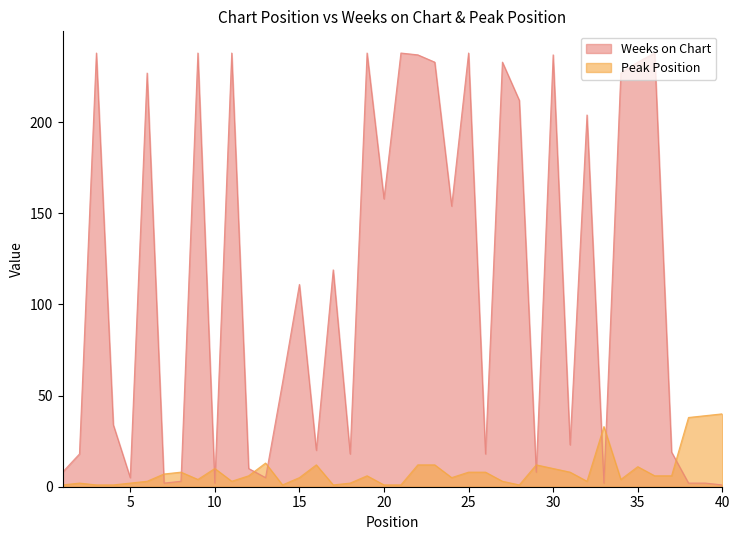

What is the average value of the Weeks on Chart series?

113